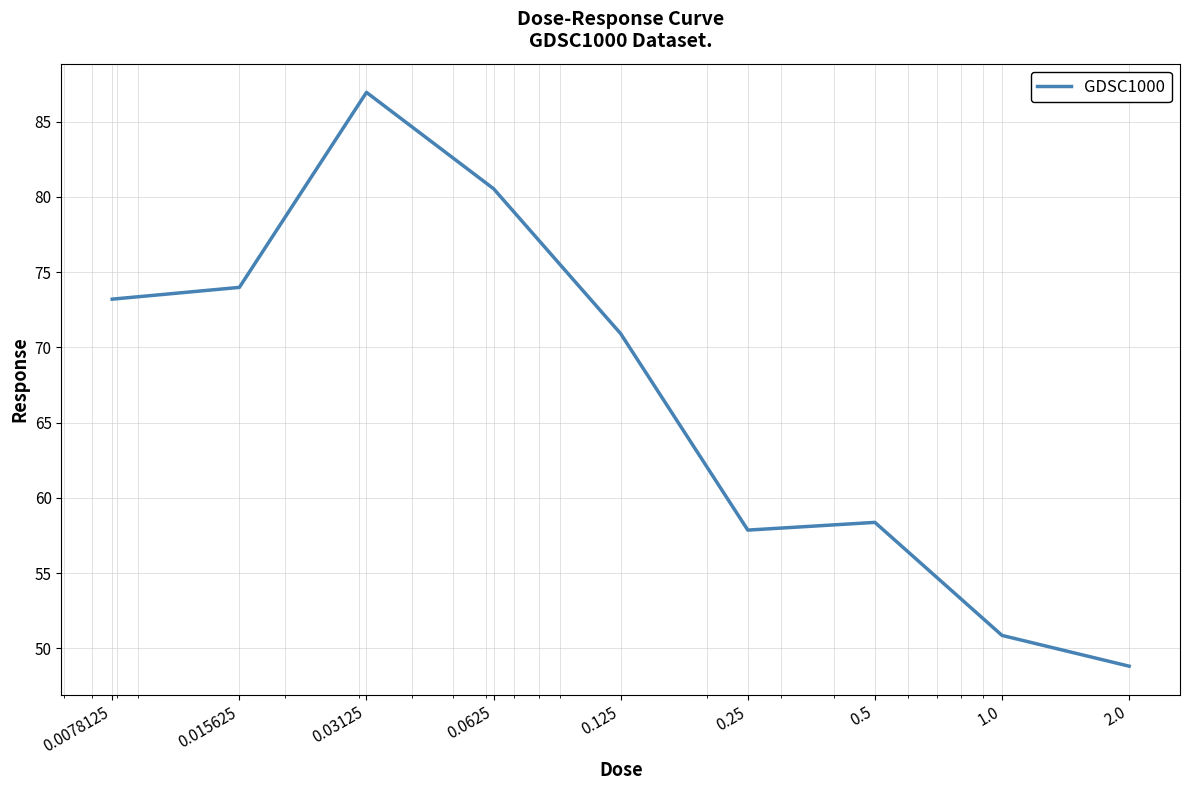

Reading right to left, list all the values displayed in this chart.

48.8	50.9	58.4	57.9	70.9	80.5	86.9	74.0	73.2